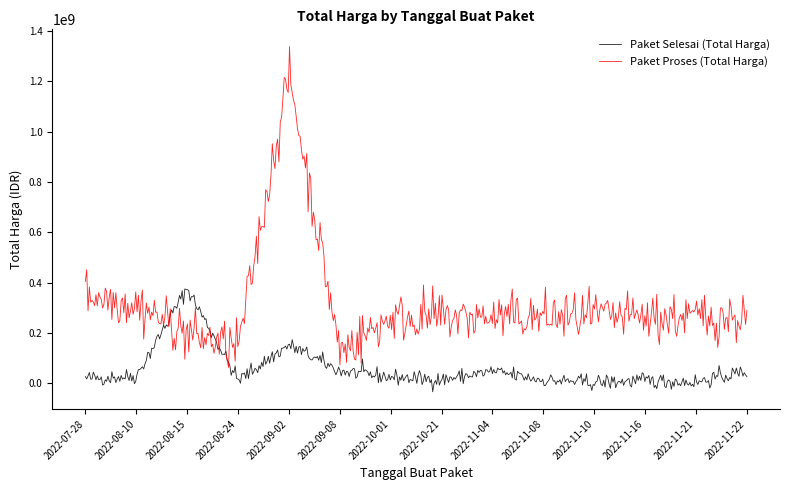

Which series has the largest total across all categories?

Paket Proses (Total Harga)